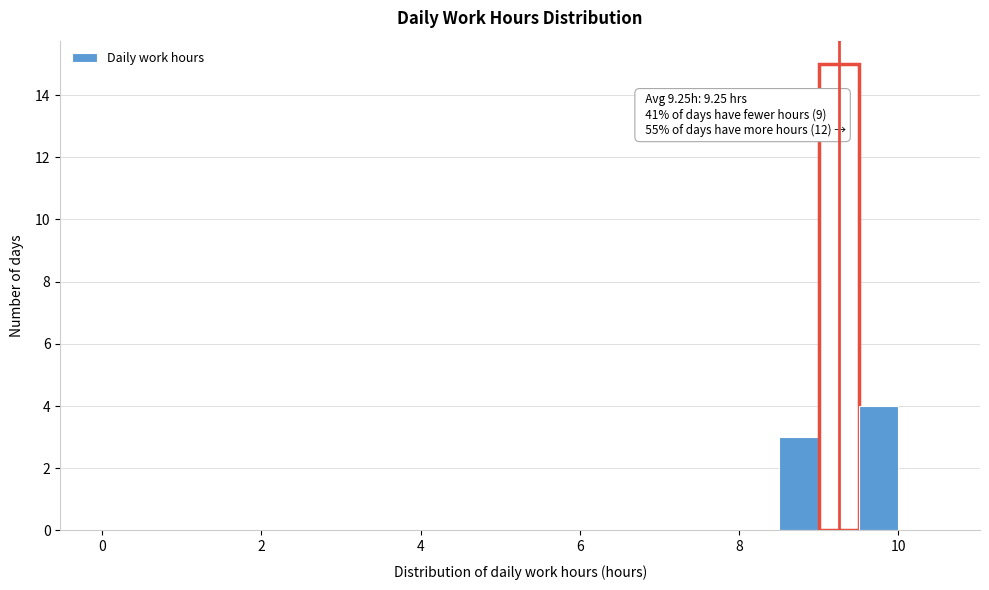

Read against the x-axis, roughly where is the centre of the tallest bar?

9.2